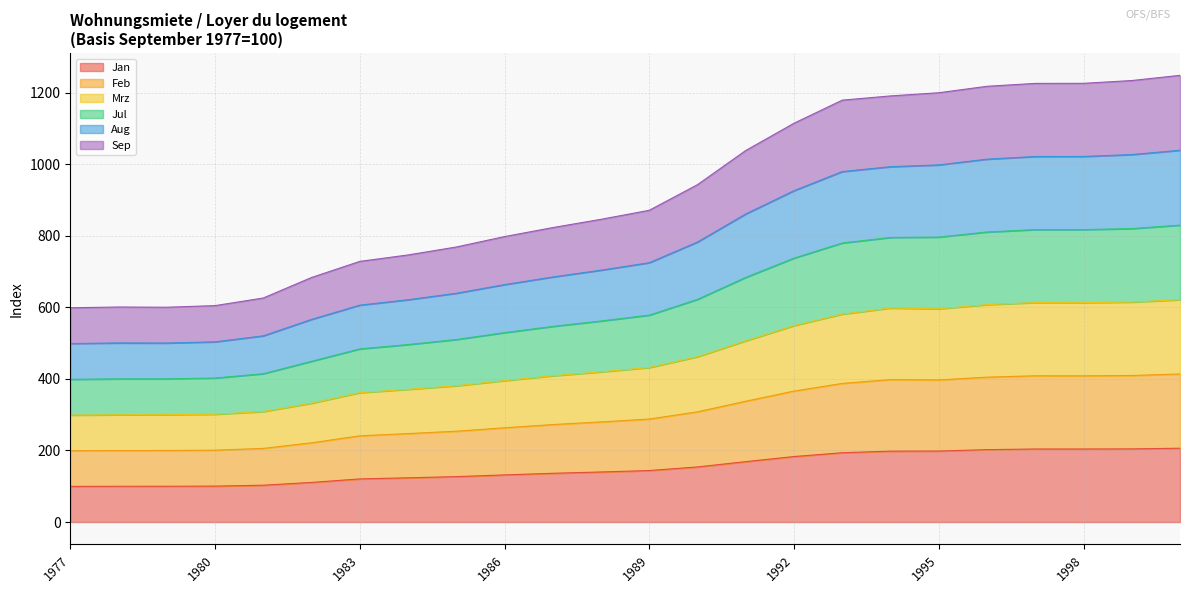

Rank the series by their maximum value, from highest to lowest.

Jul, Aug, Sep, Feb, Mrz, Jan